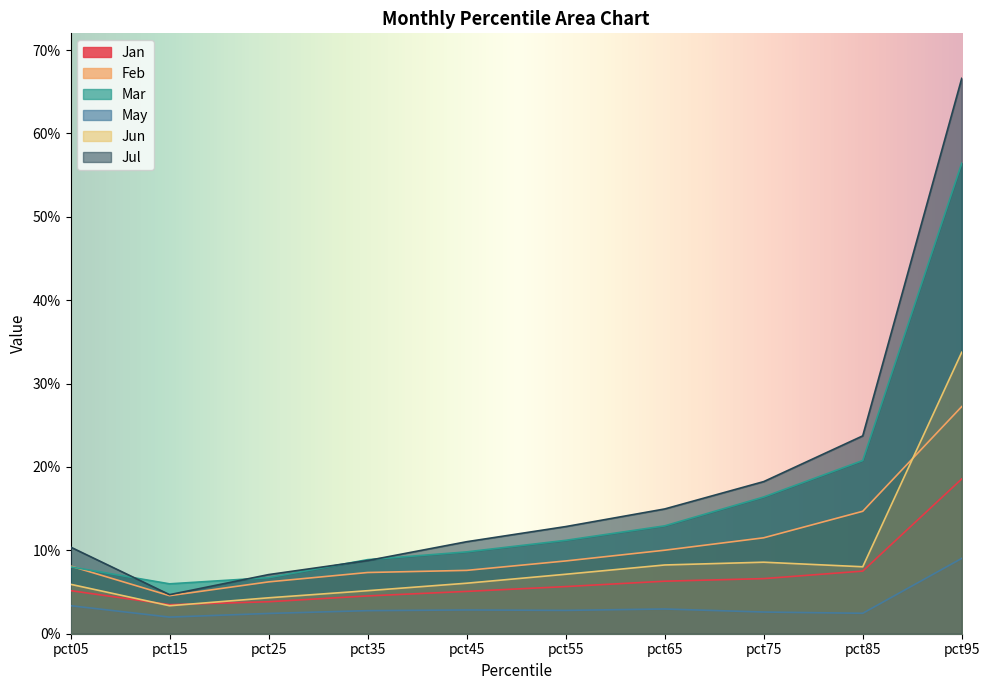

At which label is Jun closest to 0?

pct15